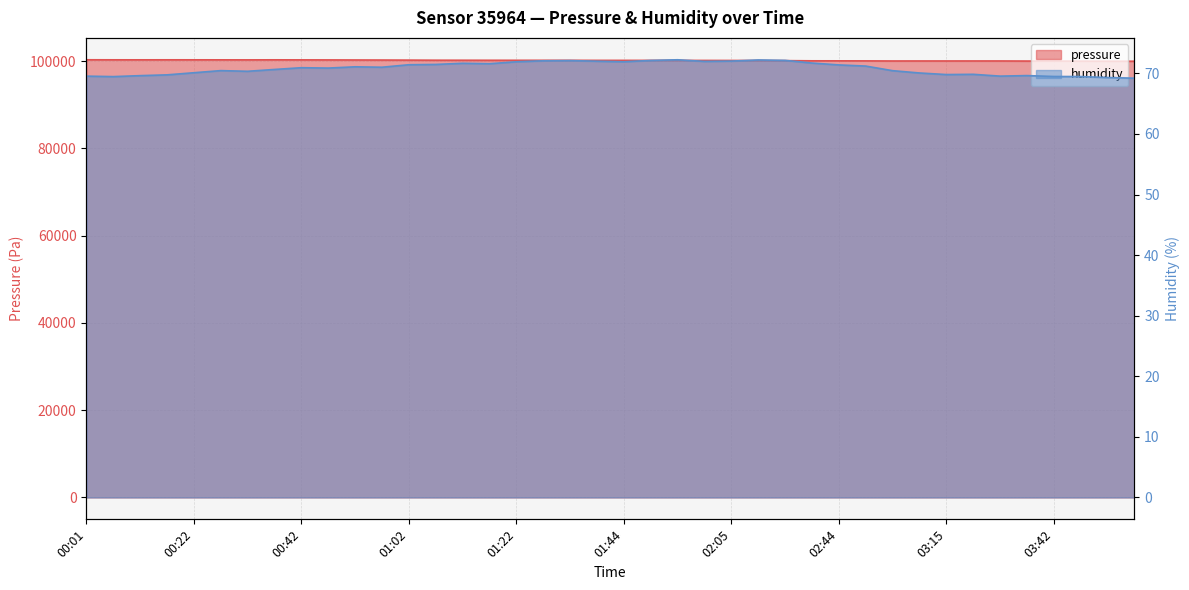

Rank the series at 02:16 from lowest to highest value.

humidity, pressure